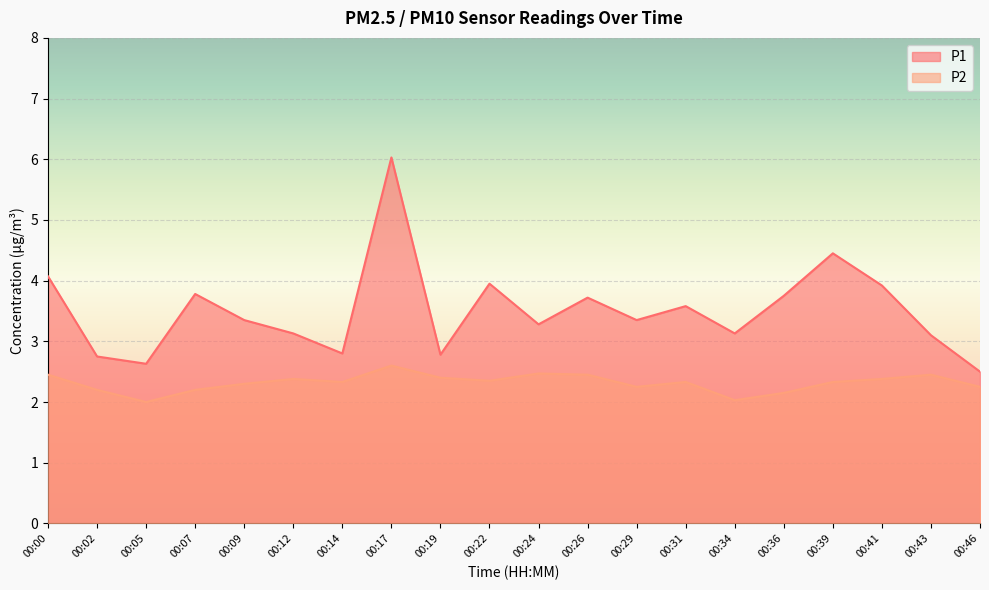

What is the total value across all series at 00:12?

5.5